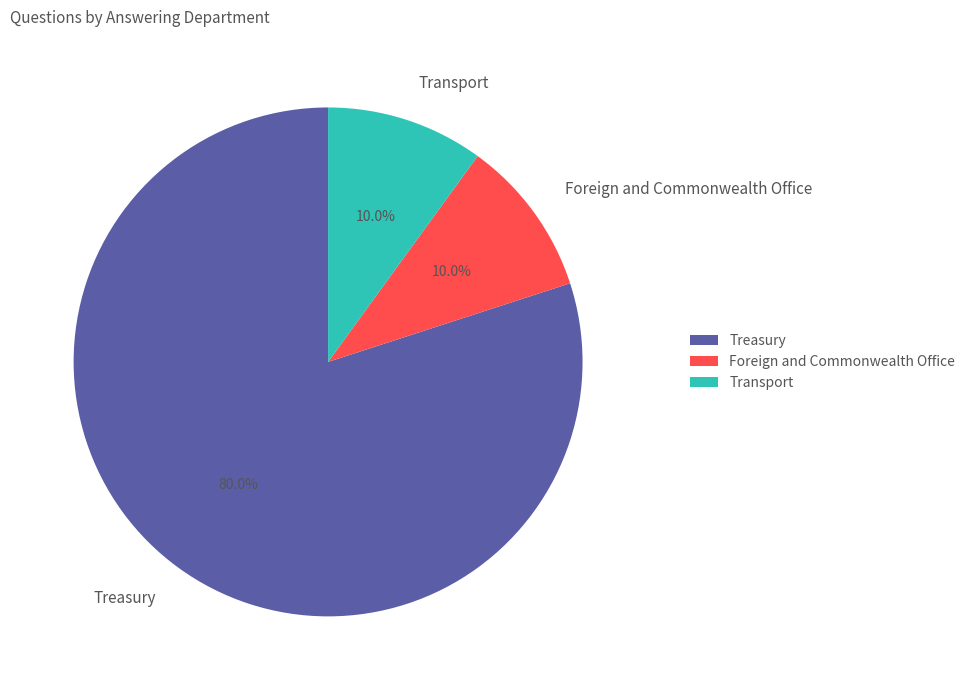

Which slice is the largest?

Treasury